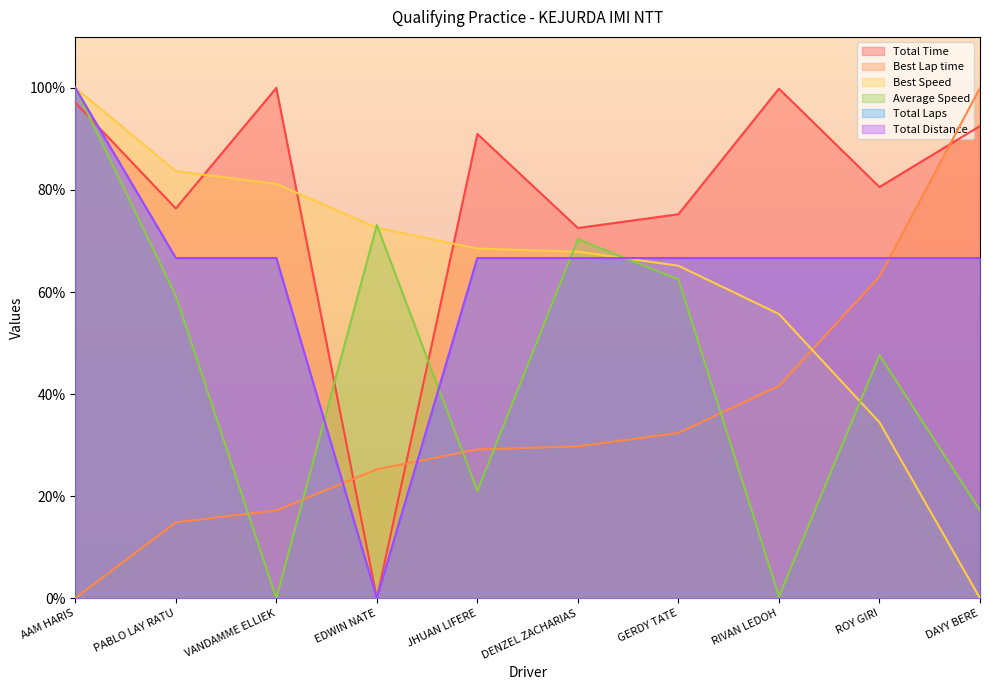

What is the total value across all series at PABLO LAY RATU?

367.6